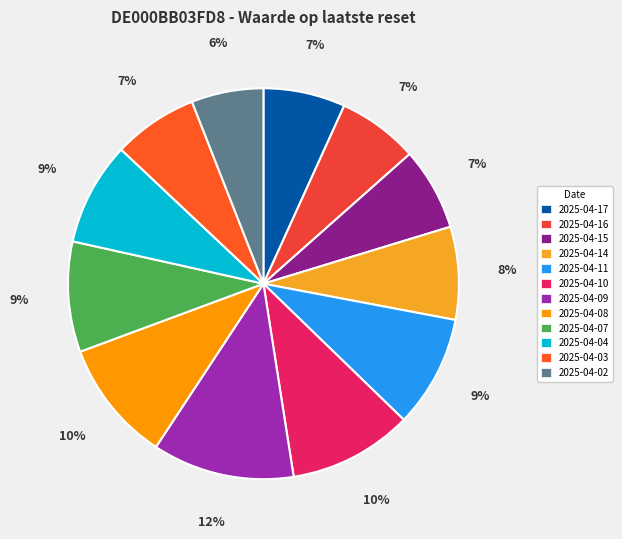

To the nearest percent, what portion does 2025-04-02 represent?

6%